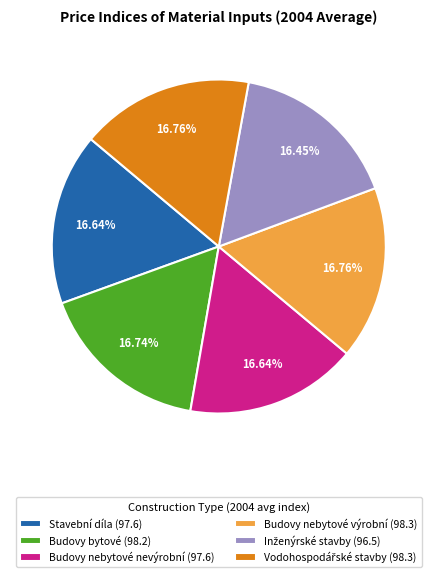

Count the number of slices in the pie.

6